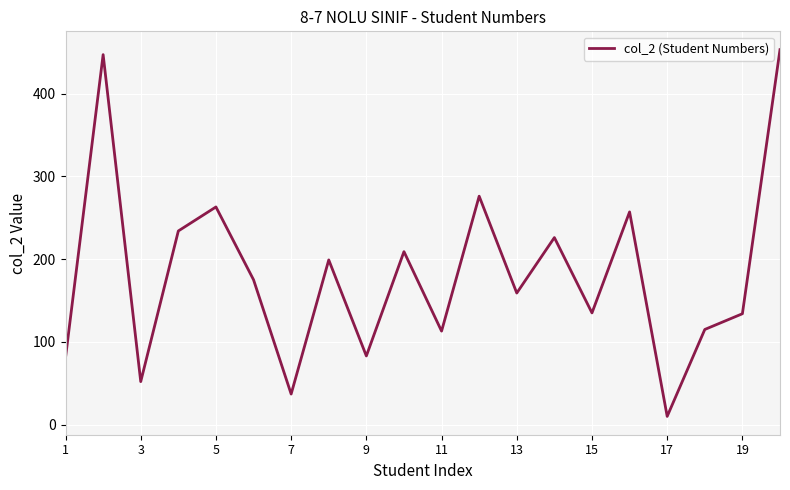

What is the difference between the maximum and minimum values?

443